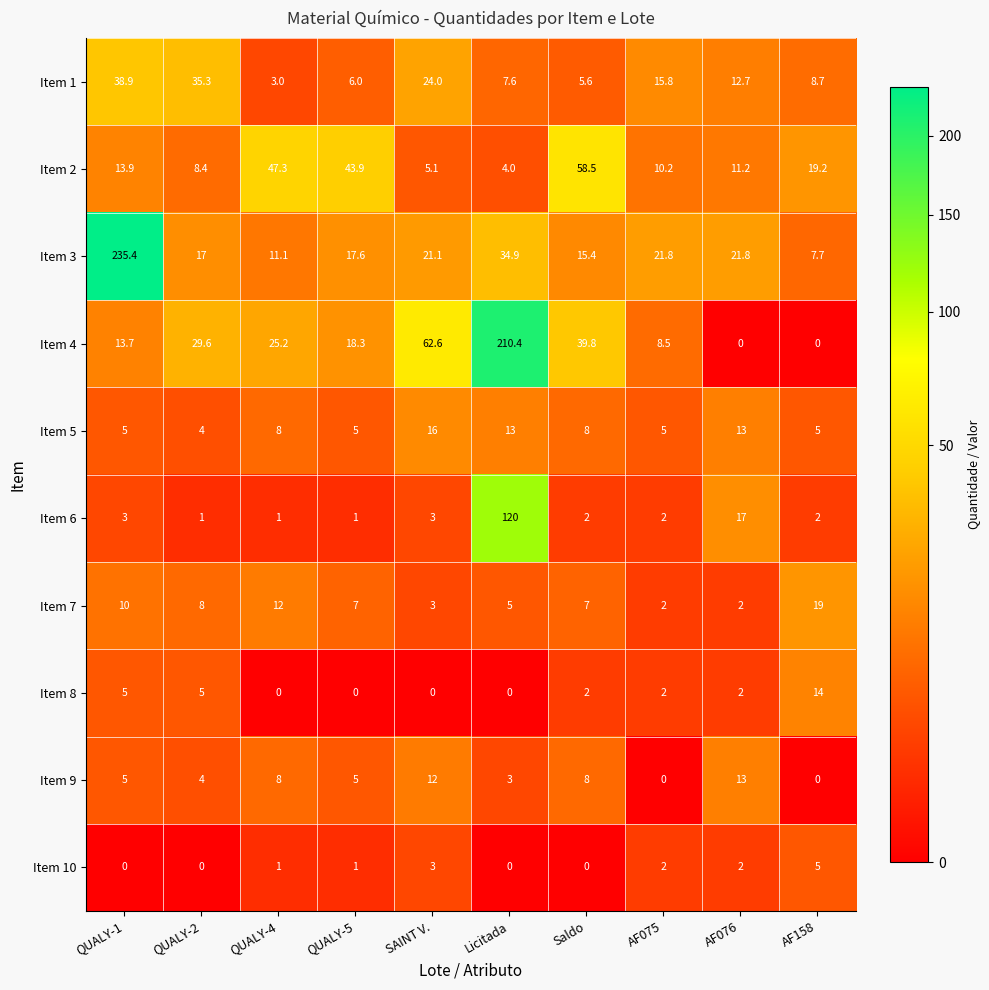

Between QUALY-2 and AF075, which series saw the biggest shift?

Item 4